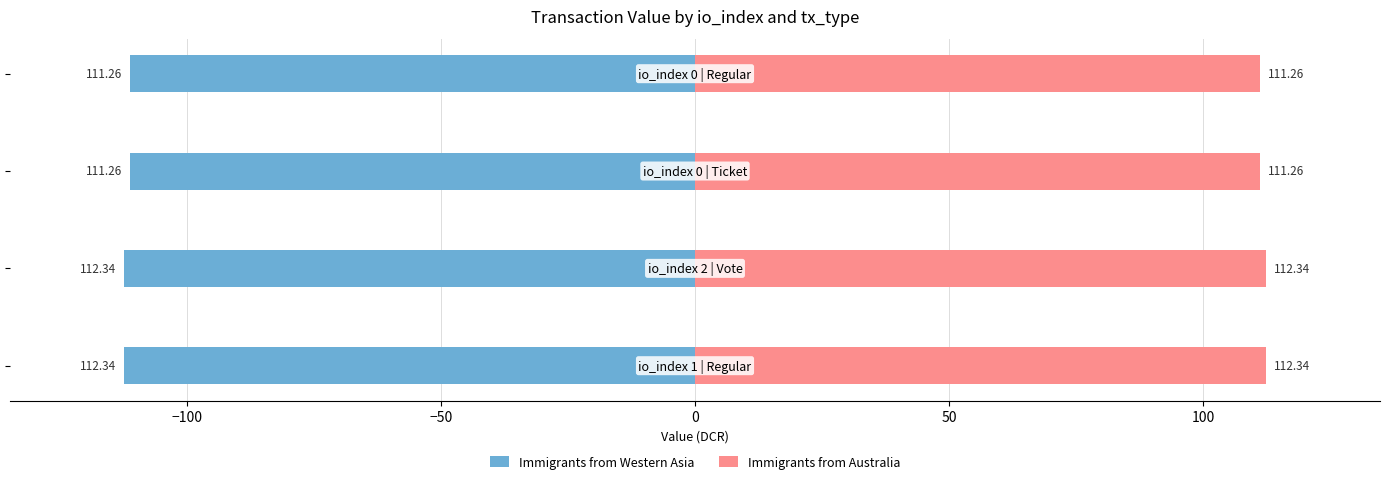

Which has a higher value, −50 or −100?

−50